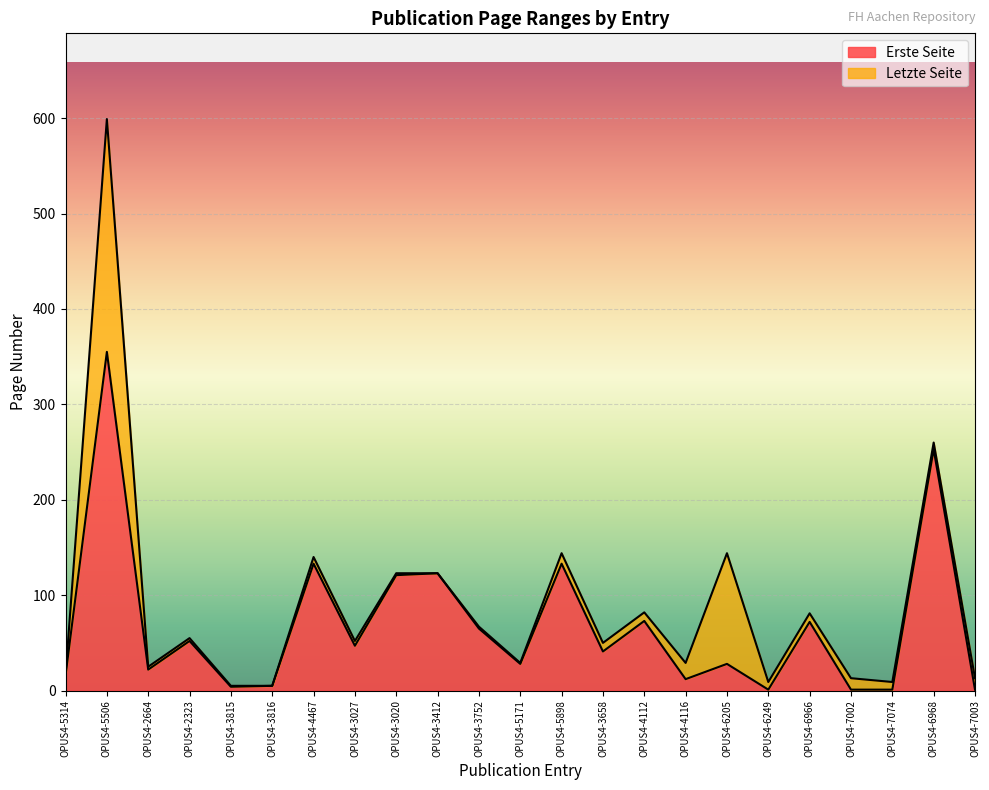

True or false: Letzte Seite and Erste Seite intersect in this chart.

False